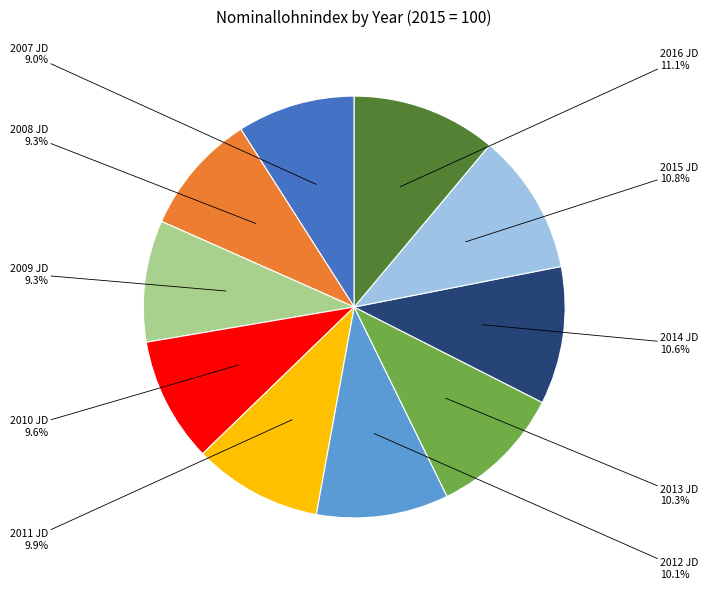

Is there a majority slice in this chart?

No